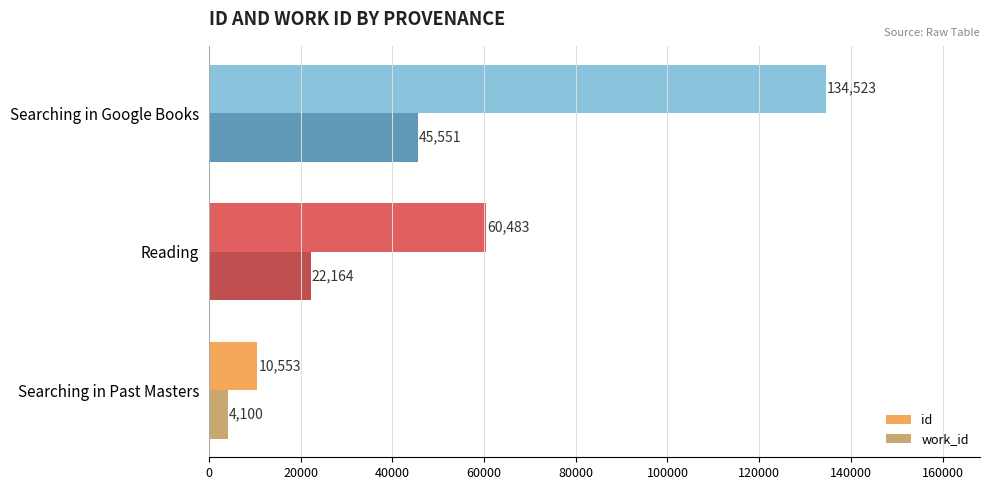

Which series has the widest spread of values?

id